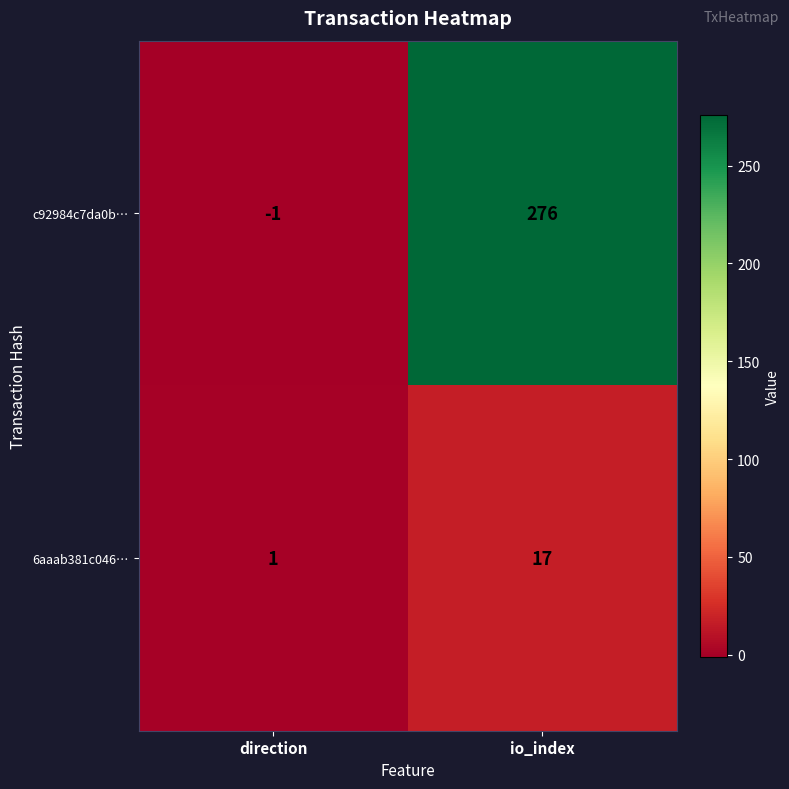

How many data points does each series have?

2